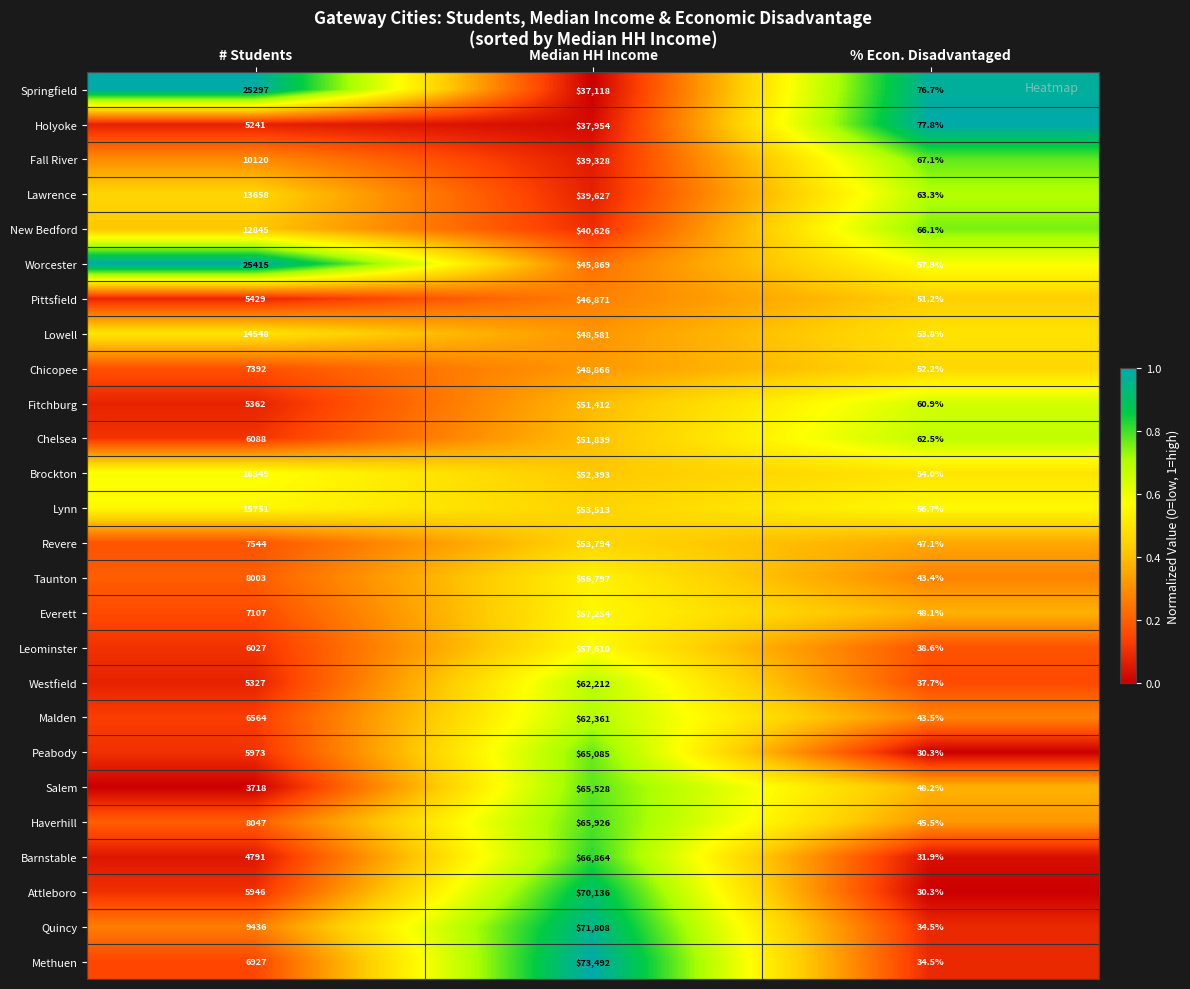

Between # Students and % Econ. Disadvantaged, which series saw the biggest shift?

Worcester